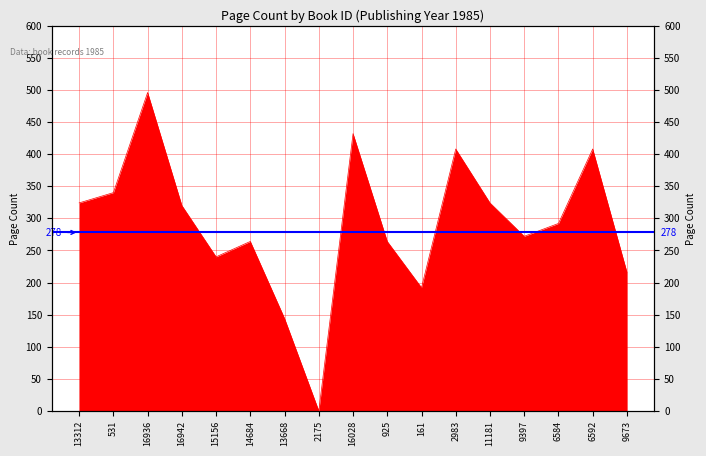

What position from the right is 16942?

14